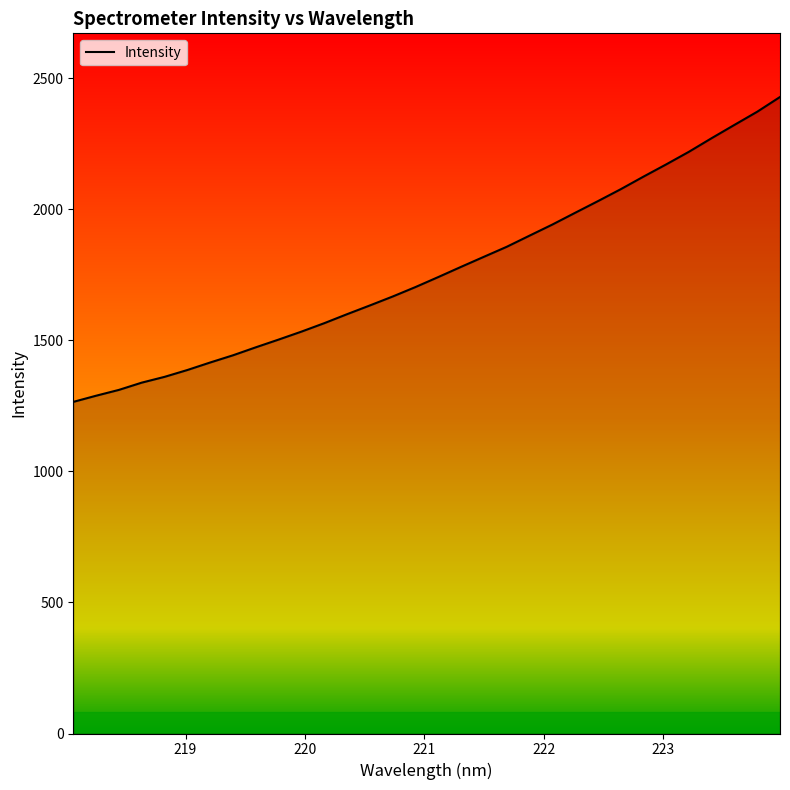

What is the difference between the maximum and minimum values?

1163.5